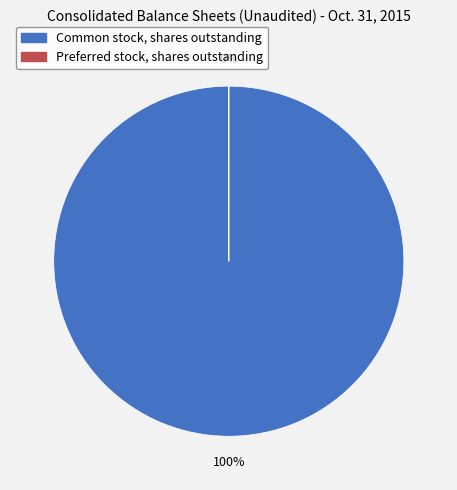

What percentage is the Common stock, shares outstanding slice, to the nearest percent?

100%